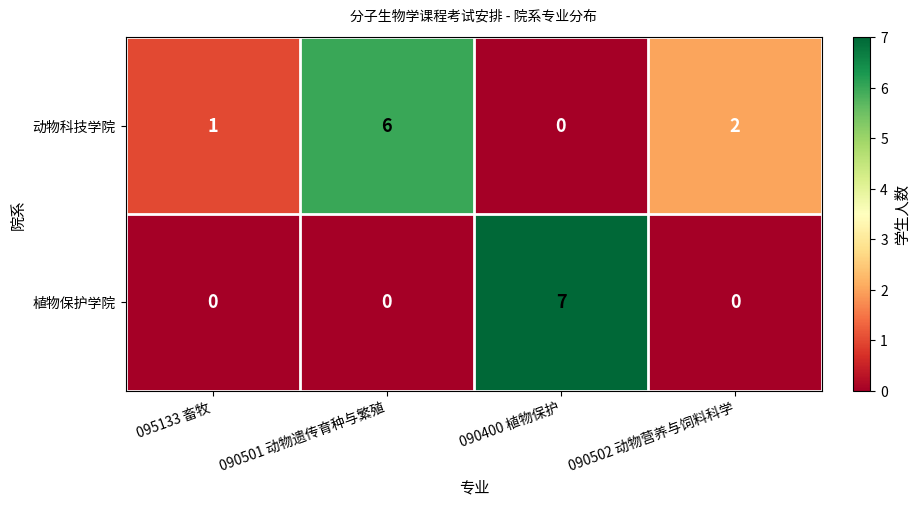

Which series has the largest total across all categories?

动物科技学院